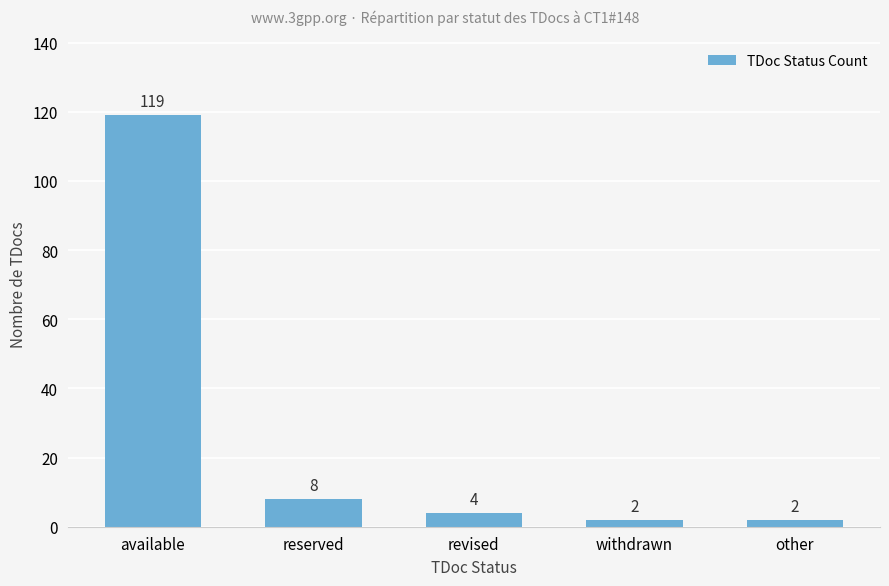

What is the sum of all values?

135